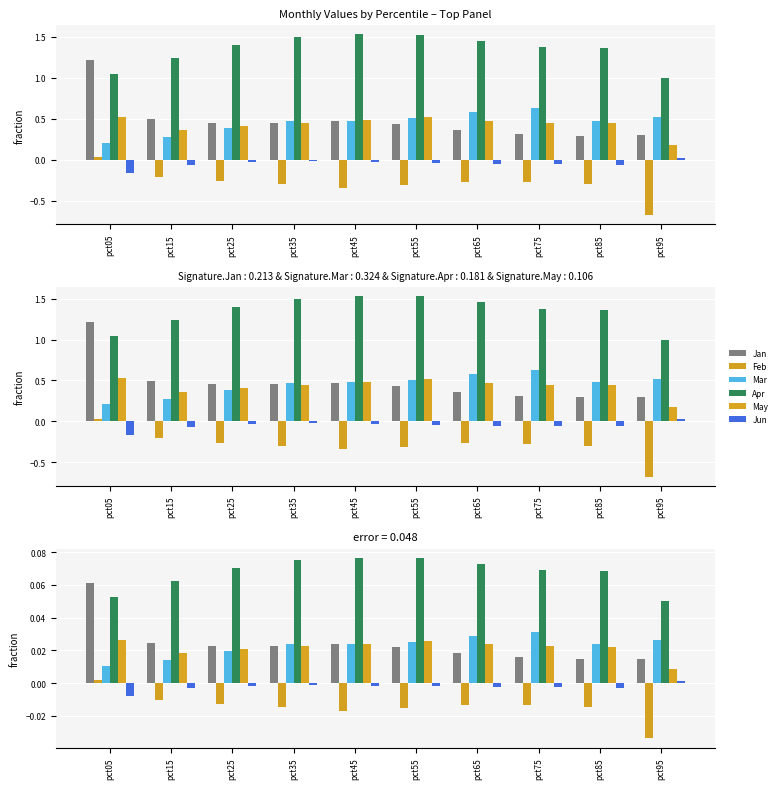

Reading left to right, extract all data points from this chart.

Jan: pct05=0.1	pct15=0.0	pct25=0.0	pct35=0.0	pct45=0.0	pct55=0.0	pct65=0.0	pct75=0.0	pct85=0.0	pct95=0.0
Feb: pct05=0.0	pct15=-0.0	pct25=-0.0	pct35=-0.0	pct45=-0.0	pct55=-0.0	pct65=-0.0	pct75=-0.0	pct85=-0.0	pct95=-0.0
Mar: pct05=0.0	pct15=0.0	pct25=0.0	pct35=0.0	pct45=0.0	pct55=0.0	pct65=0.0	pct75=0.0	pct85=0.0	pct95=0.0
Apr: pct05=0.1	pct15=0.1	pct25=0.1	pct35=0.1	pct45=0.1	pct55=0.1	pct65=0.1	pct75=0.1	pct85=0.1	pct95=0.0
May: pct05=0.0	pct15=0.0	pct25=0.0	pct35=0.0	pct45=0.0	pct55=0.0	pct65=0.0	pct75=0.0	pct85=0.0	pct95=0.0
Jun: pct05=-0.0	pct15=-0.0	pct25=-0.0	pct35=-0.0	pct45=-0.0	pct55=-0.0	pct65=-0.0	pct75=-0.0	pct85=-0.0	pct95=0.0